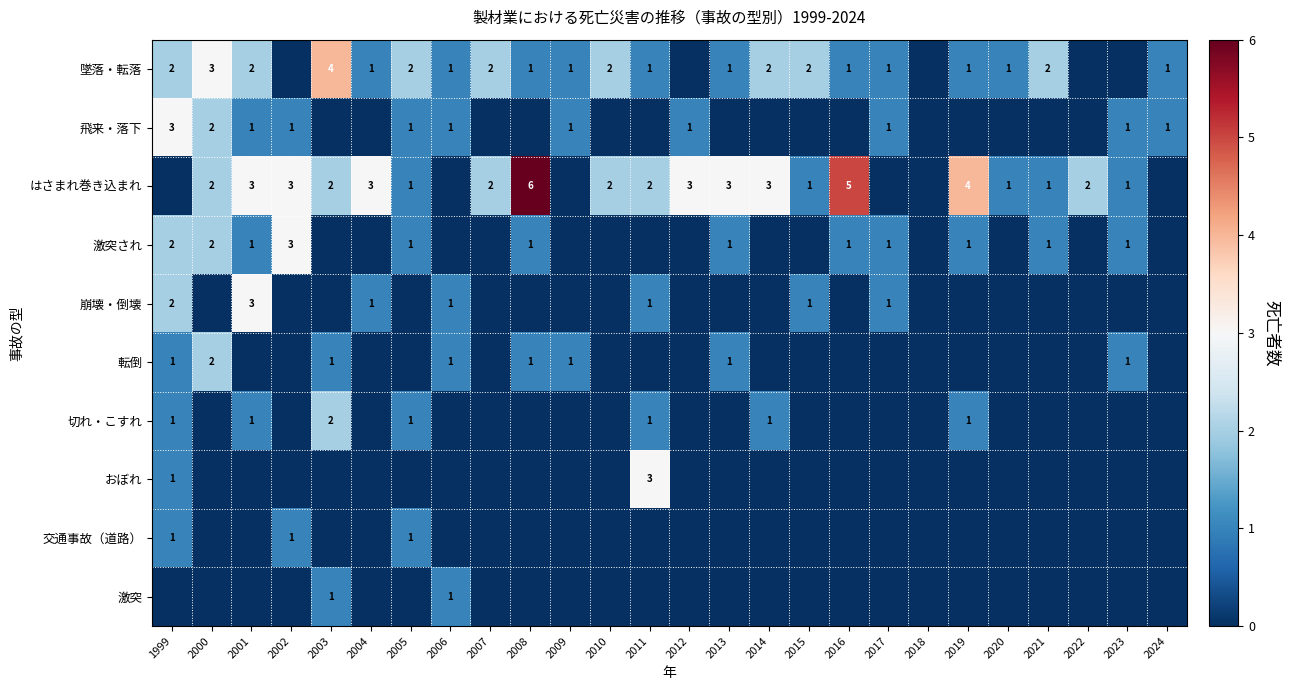

The 飛来・落下 series shows 0 at 2017. True or false?

False